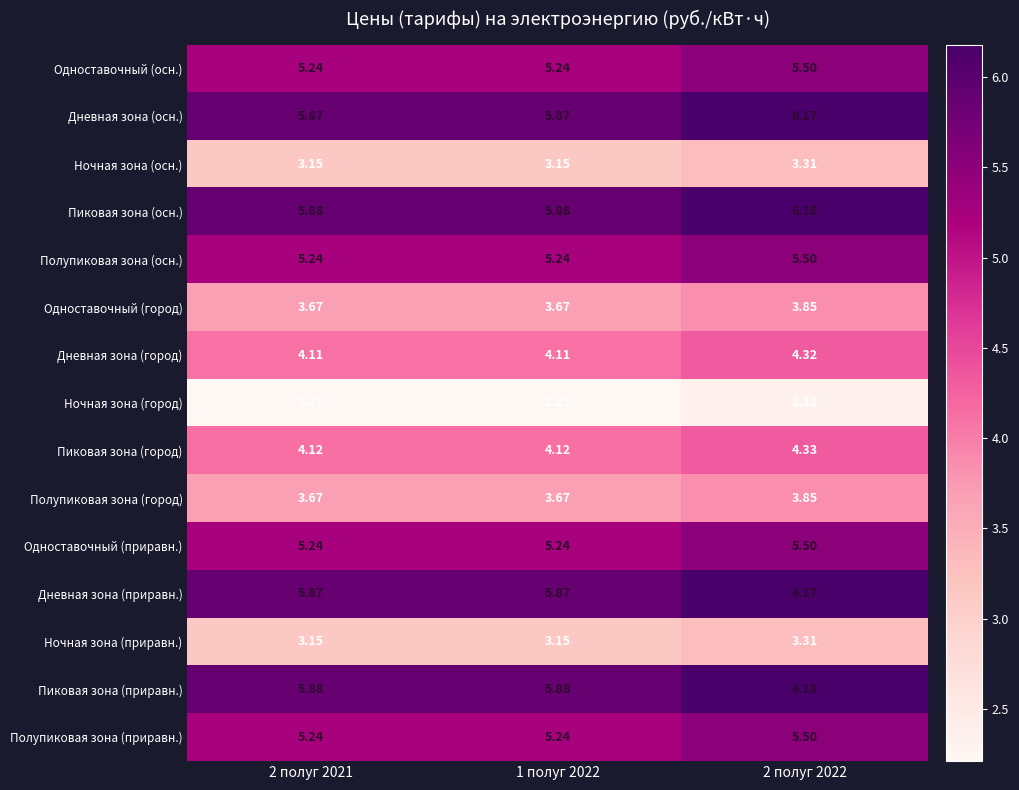

Is the value of Дневная зона (город) at 1 полуг 2022 greater than the value of Ночная зона (осн.) at 1 полуг 2022?

Yes